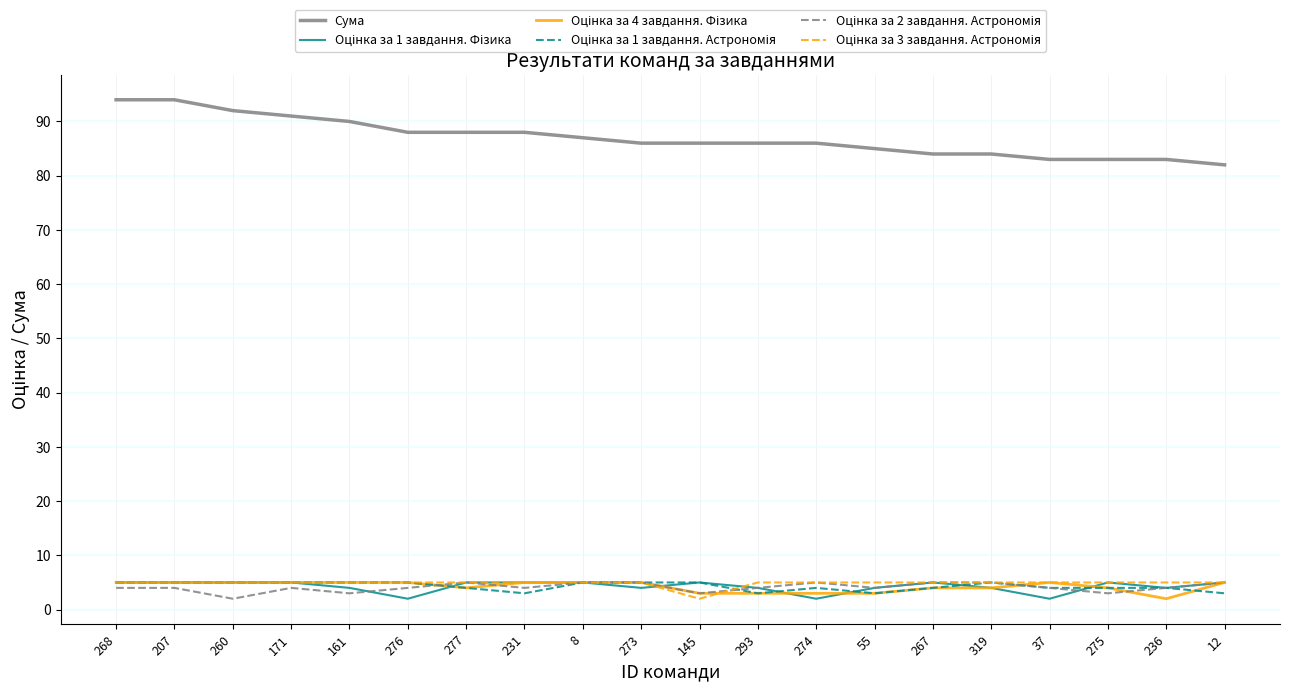

What is the spread (max minus min) of values at 268?

90